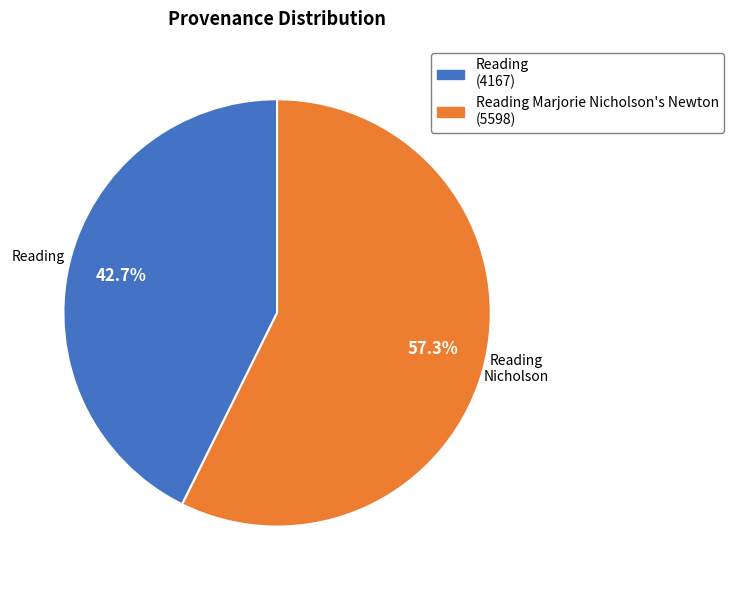

Is there any slice that represents more than half of the pie?

Yes